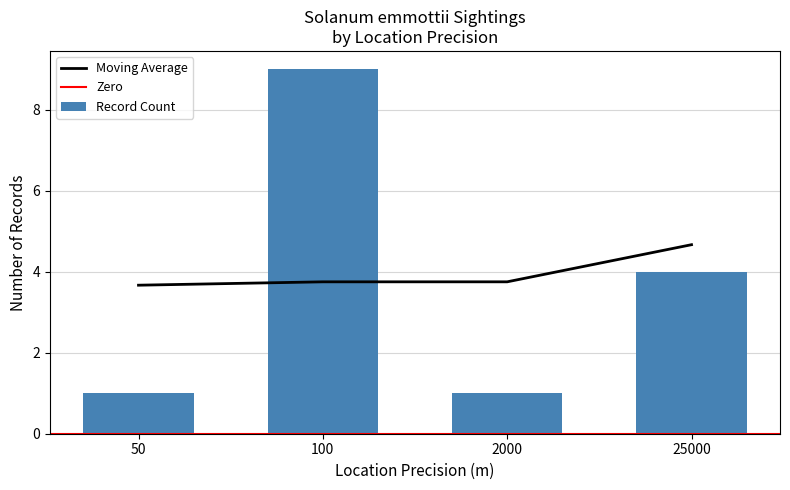

How many Moving Average values are between 3 and 4?

3